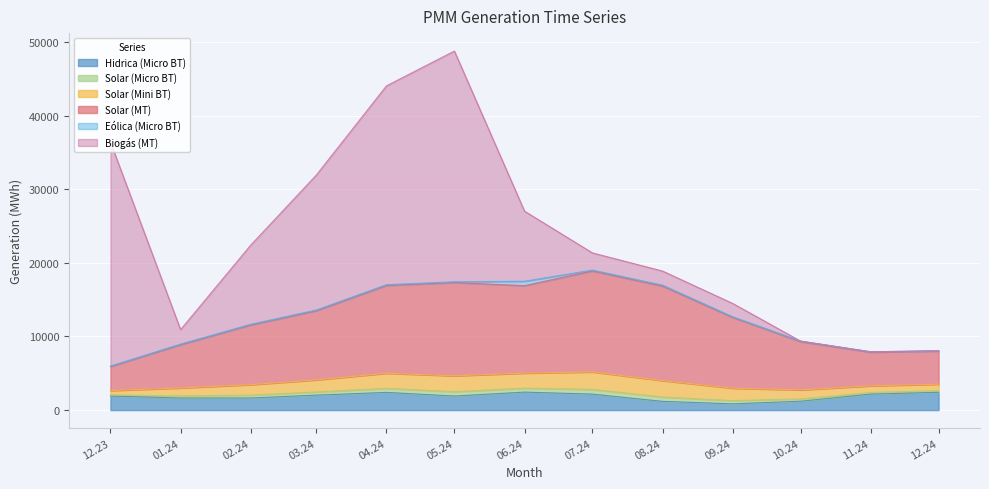

Does the chart display data point markers on the line(s)?

No